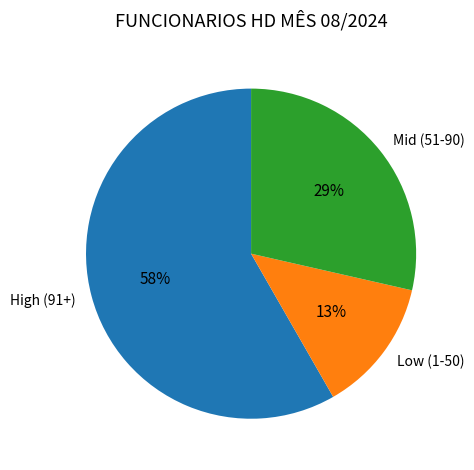

What is the majority slice?

High (91+)